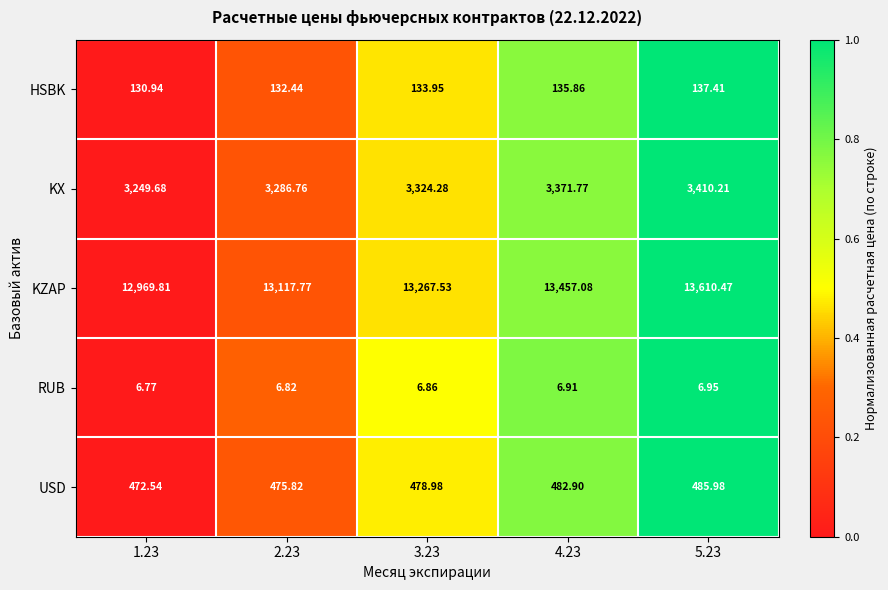

List the series in order of their peak value, lowest first.

RUB, HSBK, USD, KX, KZAP